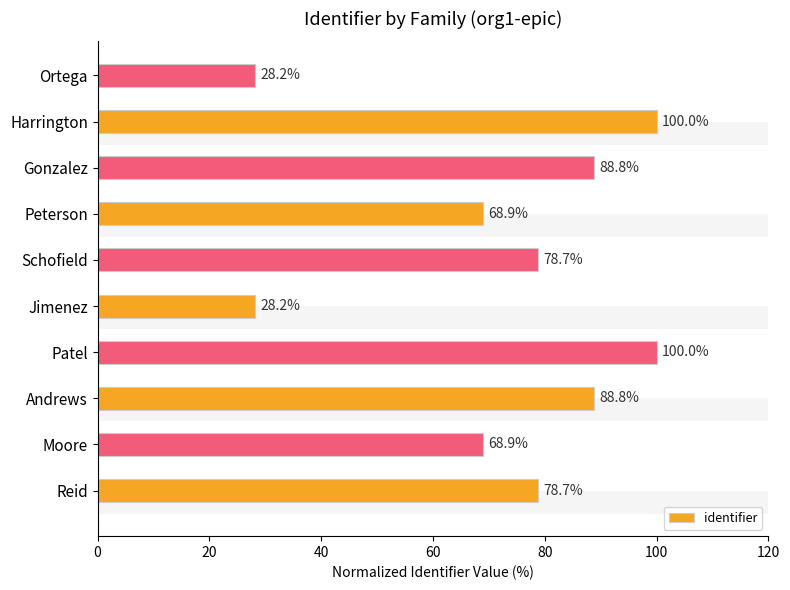

How many series are shown in this chart?

1